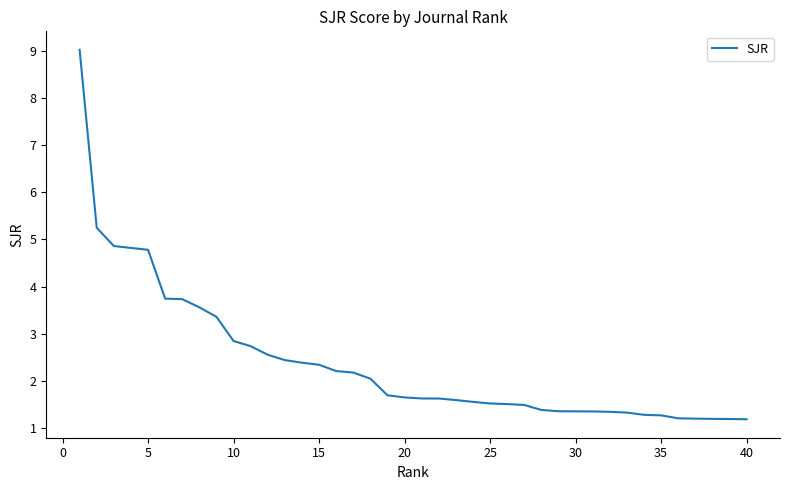

What is the difference between the maximum and minimum values?

7.8